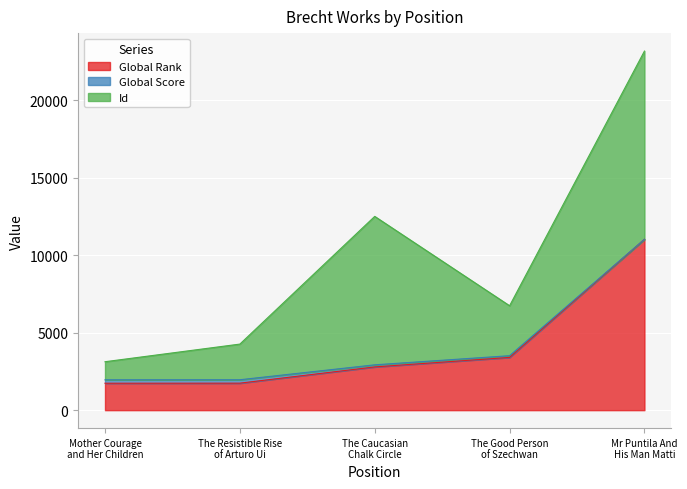

What is the difference between the highest and lowest values at The Caucasian
Chalk Circle?

9443